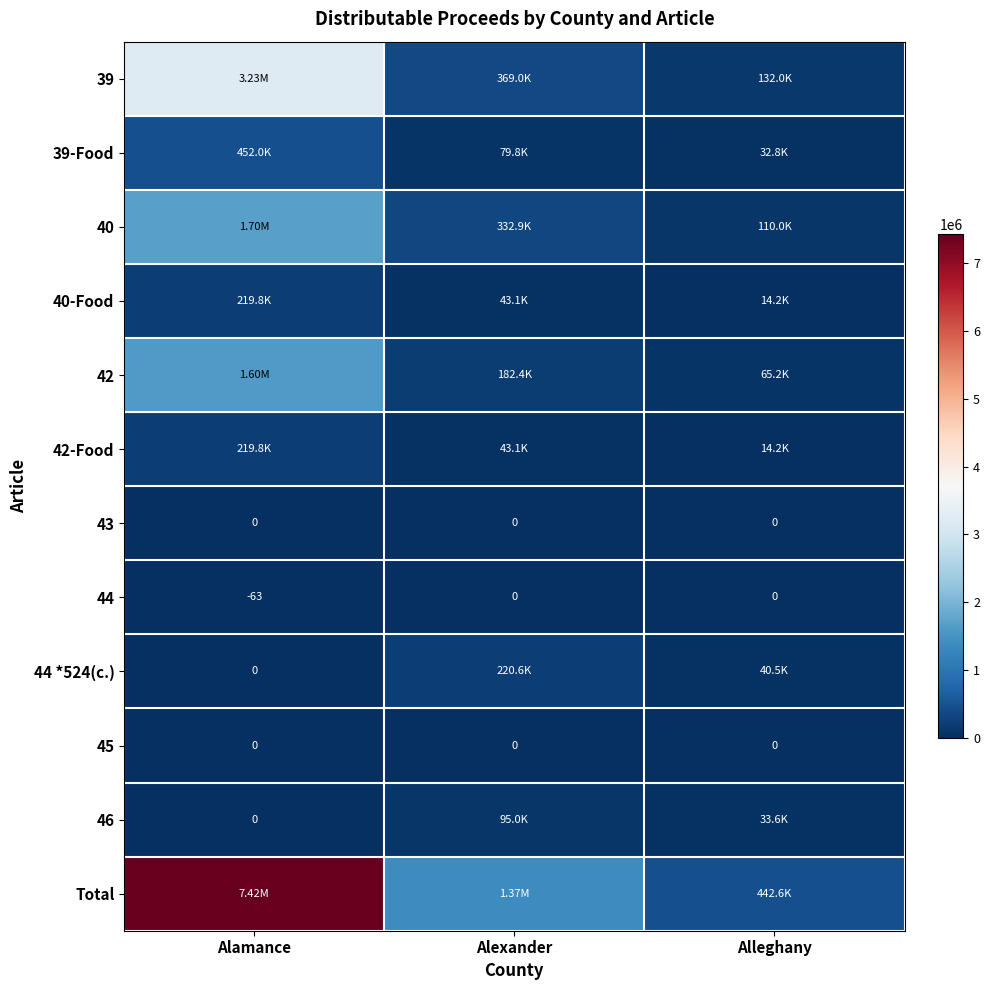

List the series in order of their peak value, highest first.

Total, 39, 40, 42, 39-Food, 44 *524(c.), 40-Food, 42-Food, 46, 43, 44, 45